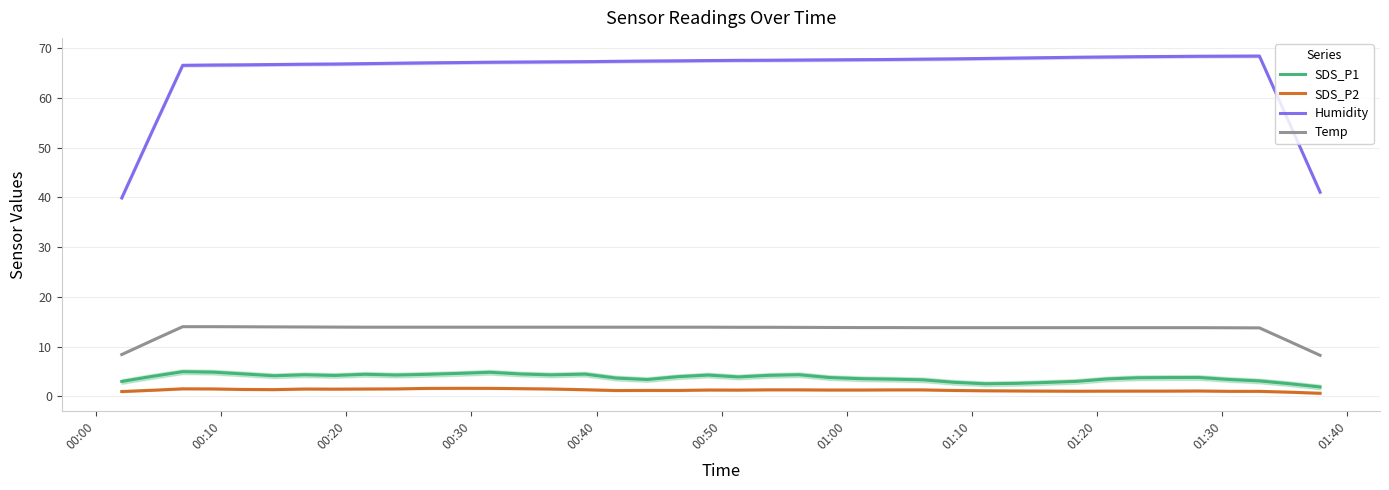

What is the maximum value for SDS_P2?

1.6